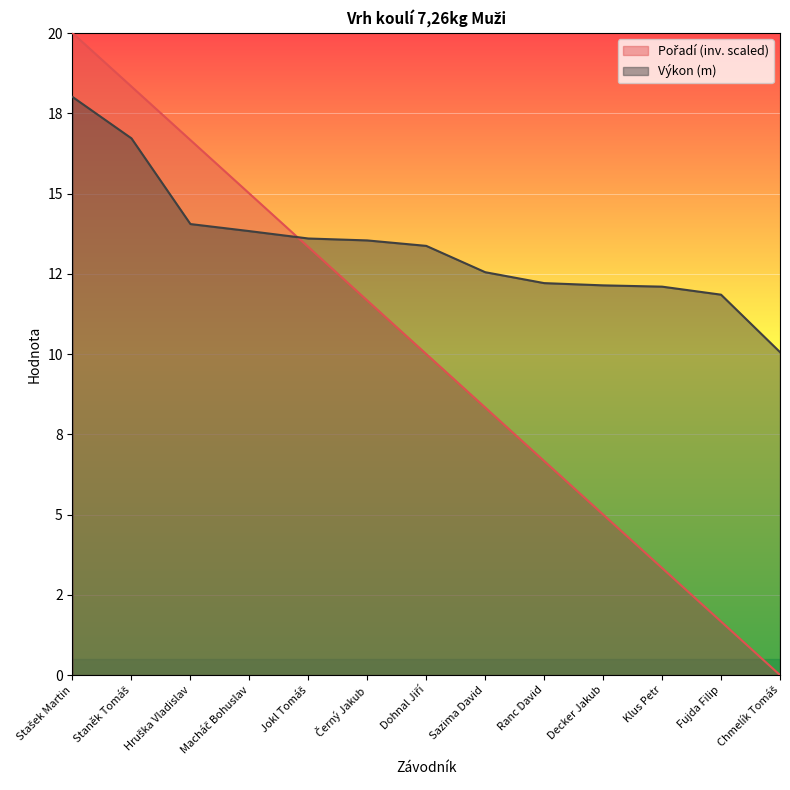

What is the sum of the Výkon values at Ranc David and Staněk Tomáš?

28.9